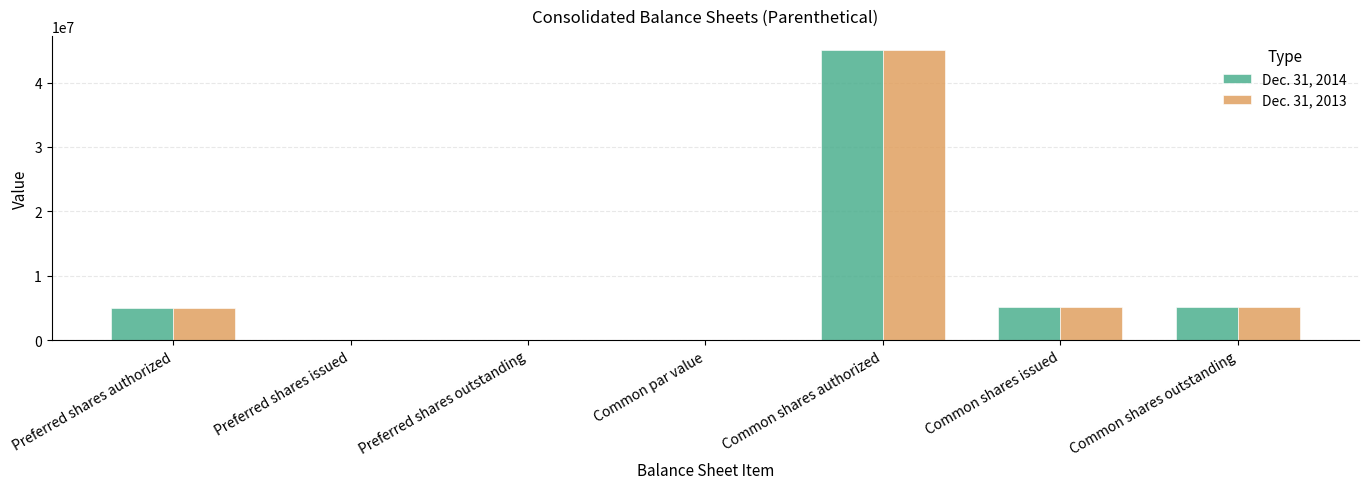

Is it true that Dec. 31, 2013 equals 5073000.0 at Common shares issued?

True